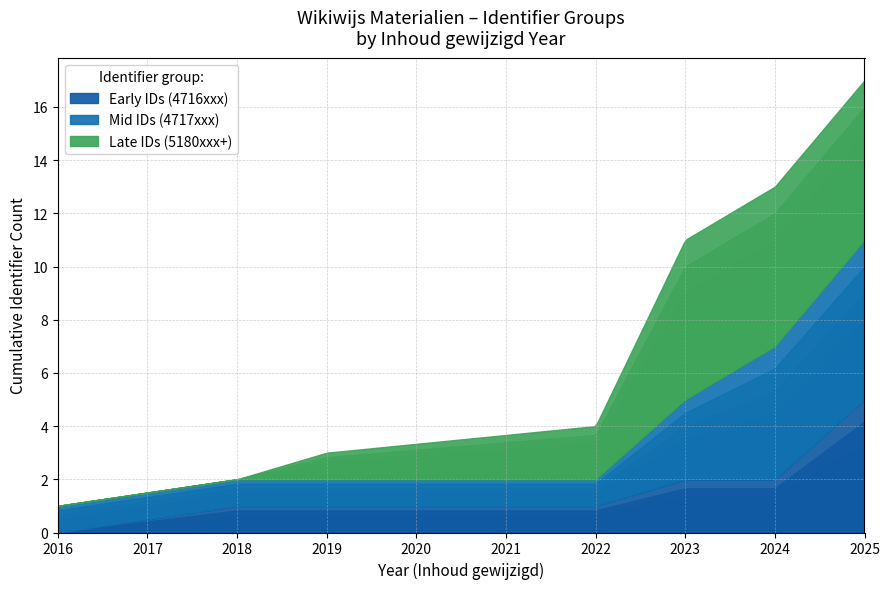

Approximately how many times larger is the value at 2025-01-14 compared to 2025-01-14?

1.0